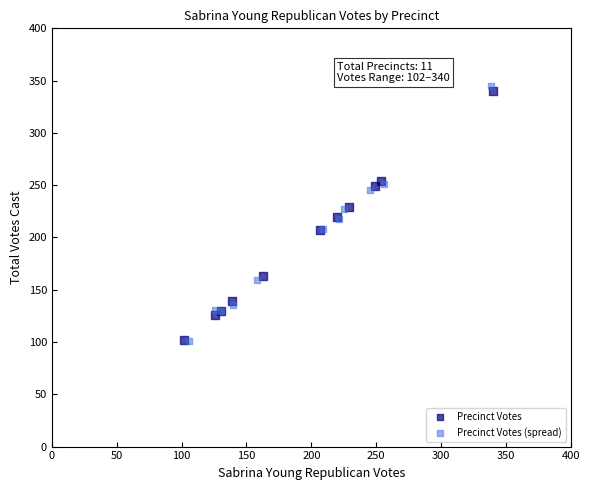

Which series has the largest Y range (max minus min)?

Precinct Votes (spread)